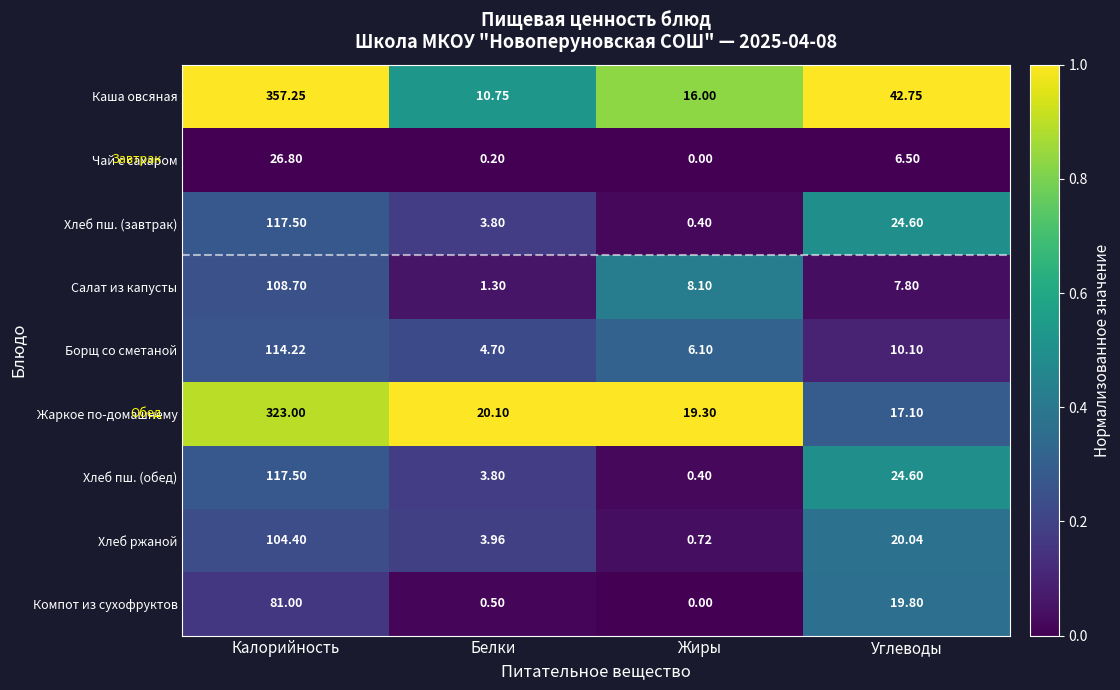

Which series has the widest spread of values?

Каша овсяная